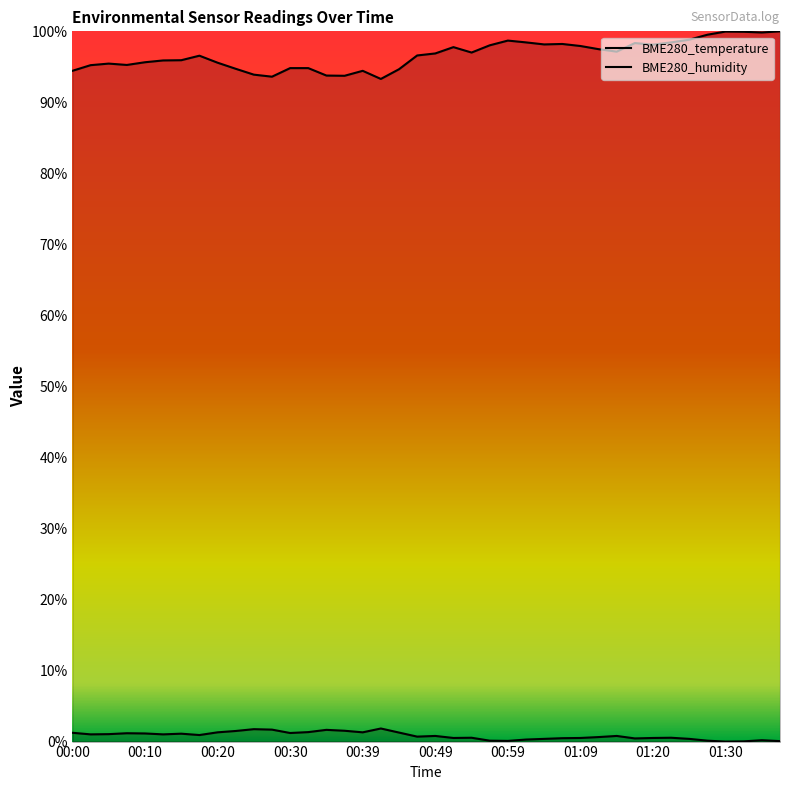

True or false: BME280_humidity and BME280_temperature intersect in this chart.

False